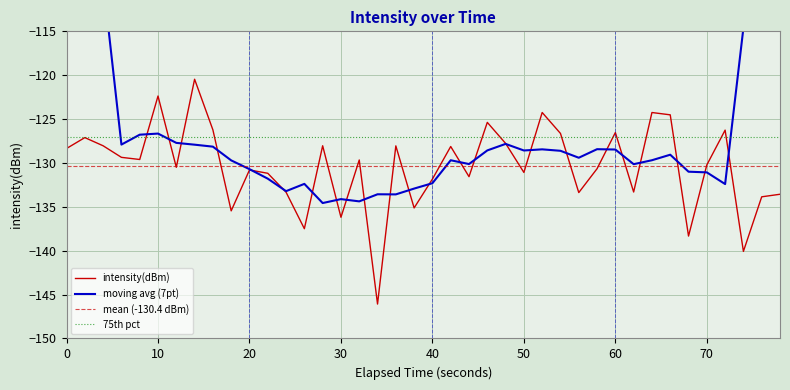

What is the highest value of the intensity(dBm) series?

-120.5